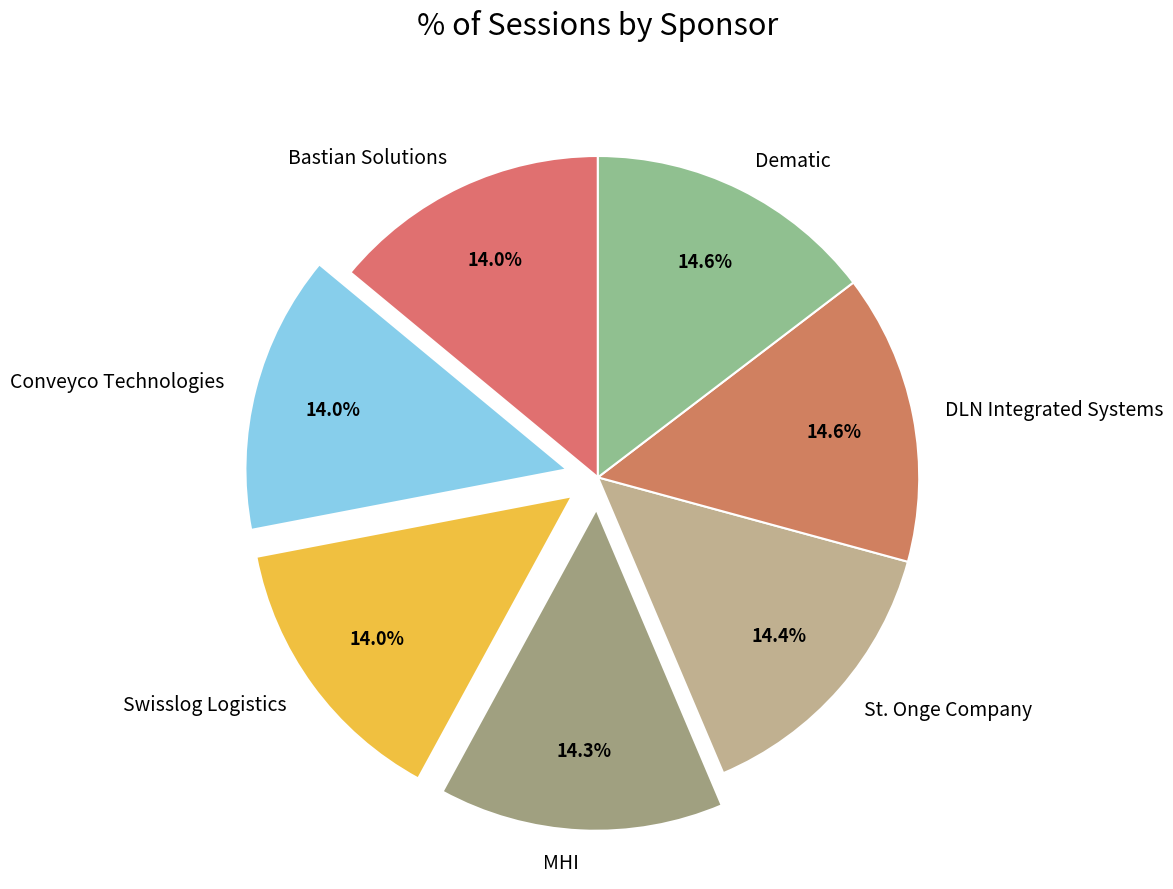

True or false: MHI accounts for 14% of the total.

True